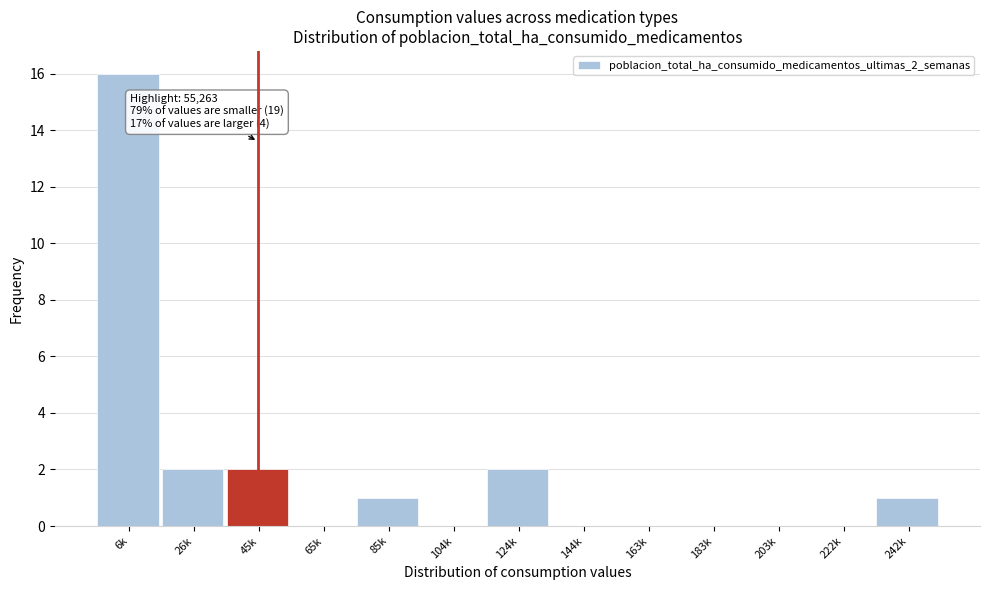

Reading left to right, extract all data points from this chart.

6k=16	26k=2	45k=2	65k=0	85k=1	104k=0	124k=2	144k=0	163k=0	183k=0	203k=0	222k=0	242k=1